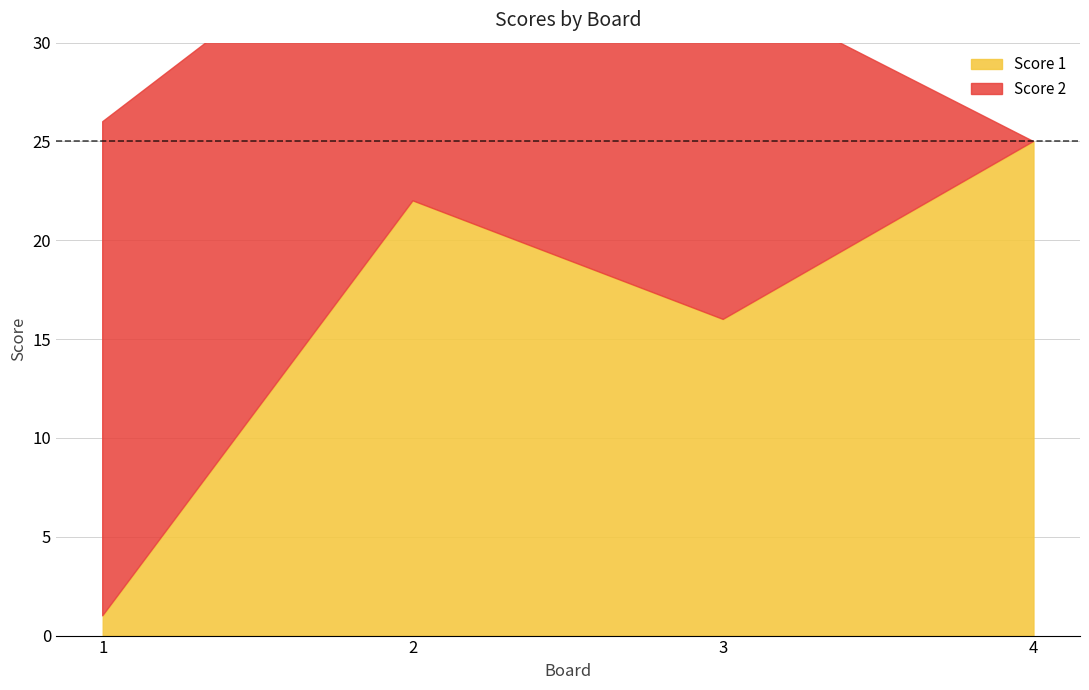

Is the value of Score 1 at 2 greater than the value of Score 2 at 3?

Yes